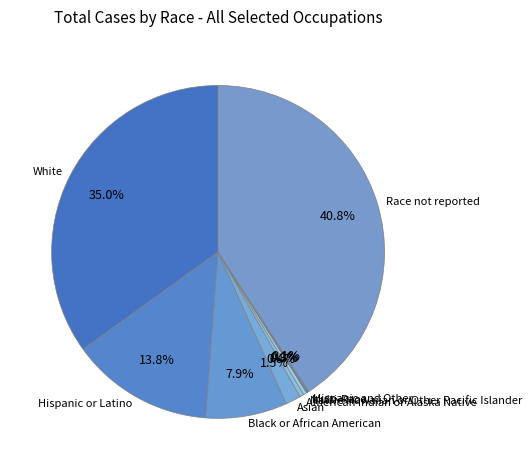

Which category has the biggest portion of the pie?

Race not reported